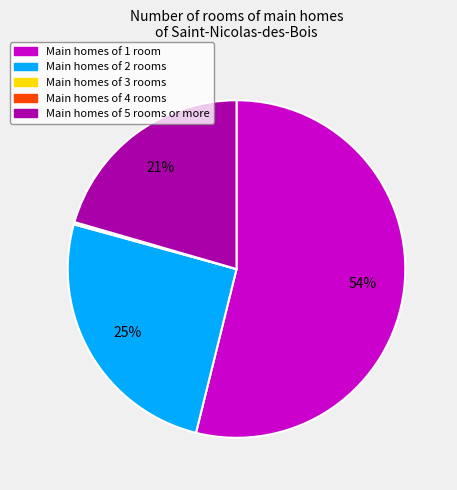

Does any single category account for the majority?

Yes